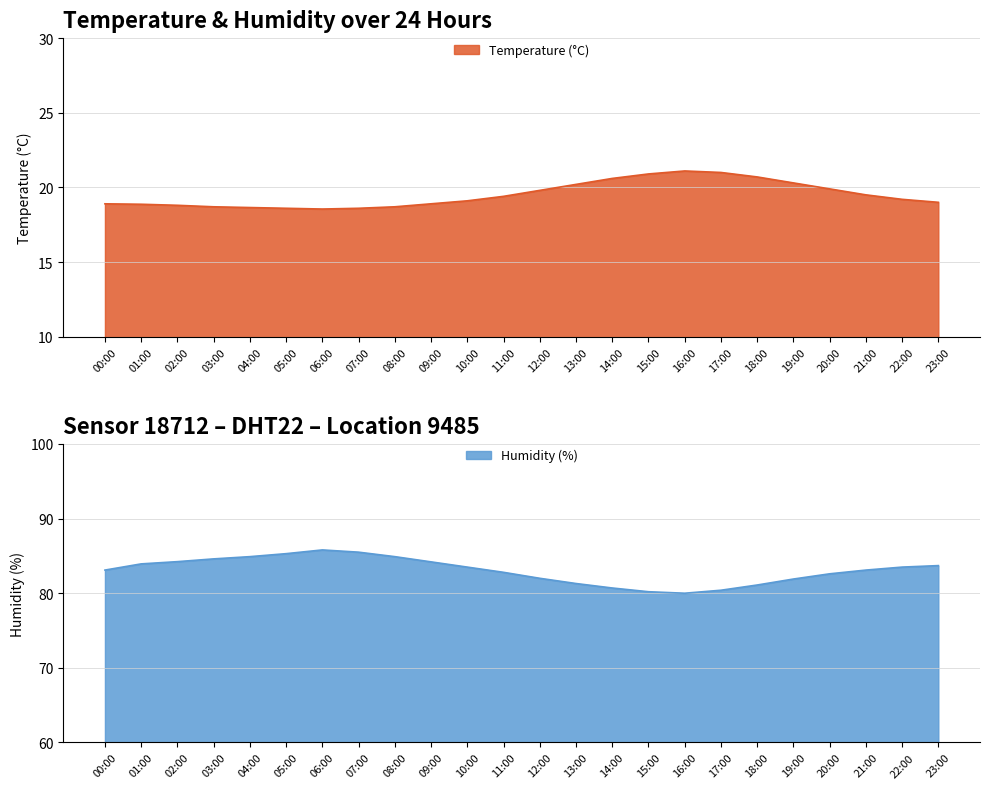

What are all the series names shown in the legend?

Temperature (°C), Humidity (%)